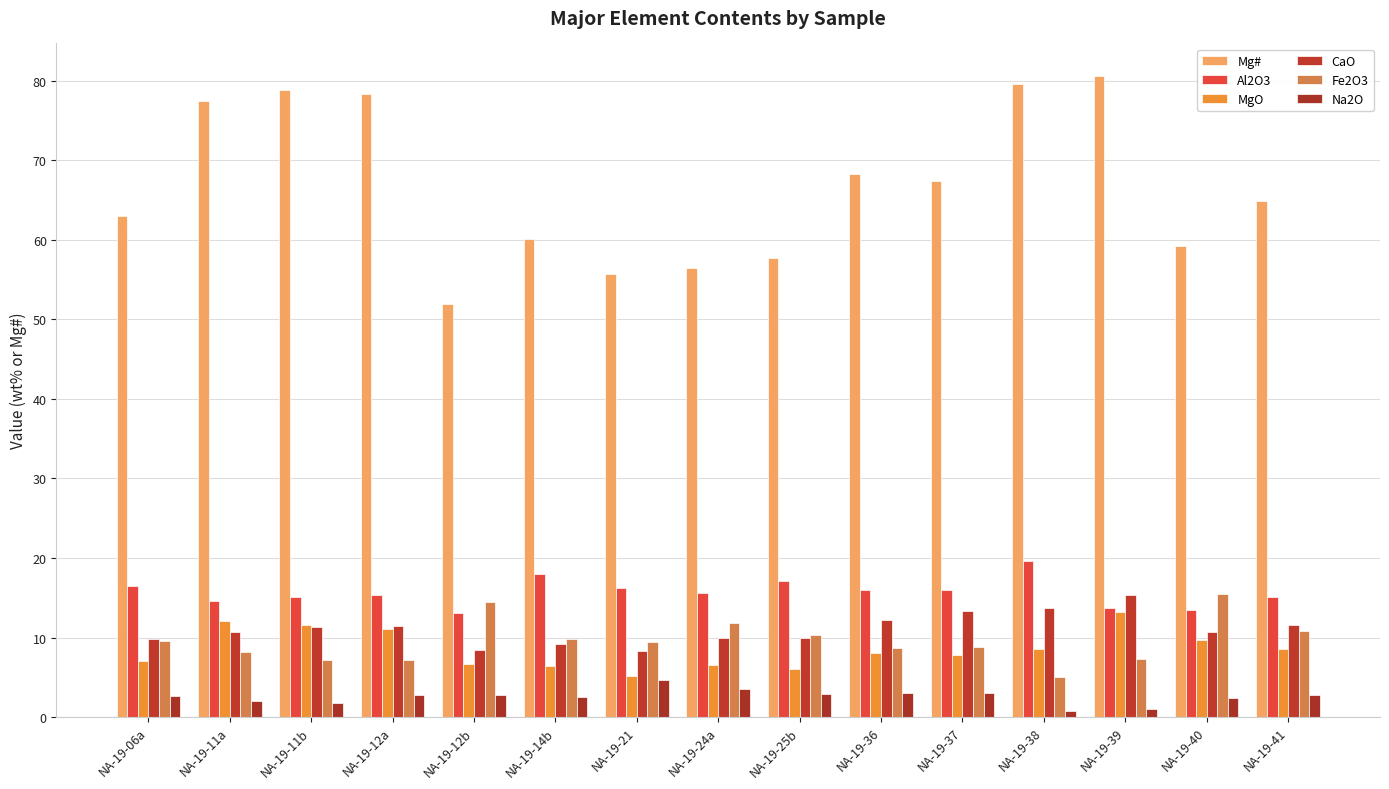

How many categories are shown in the chart?

15